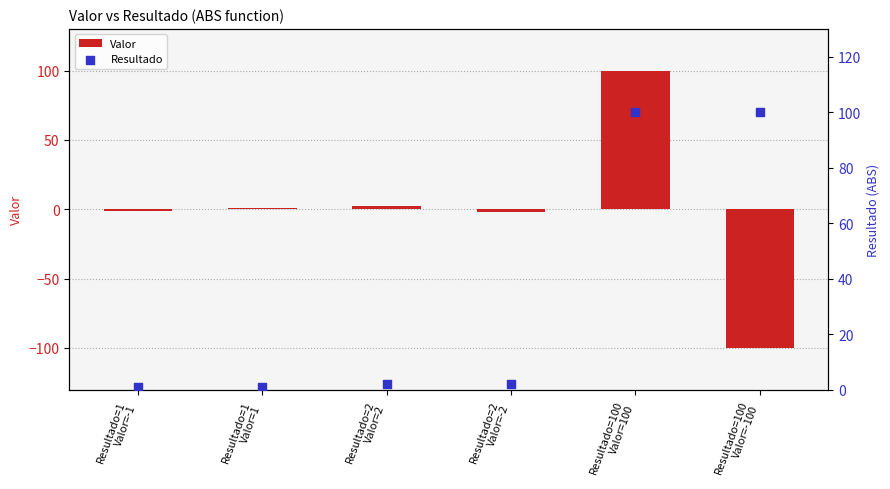

Which series has the widest spread of Y values?

Valor